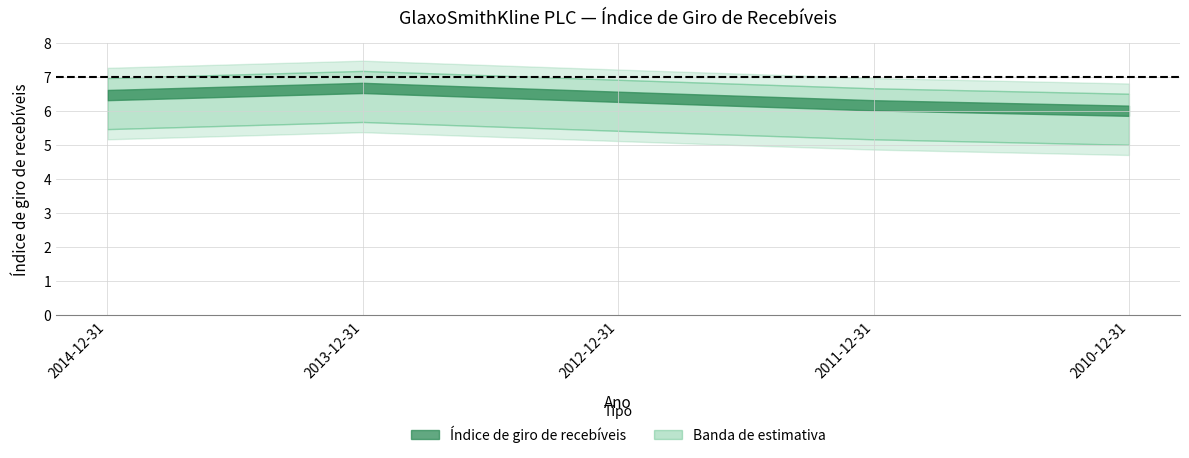

How many data points does each series have?

5